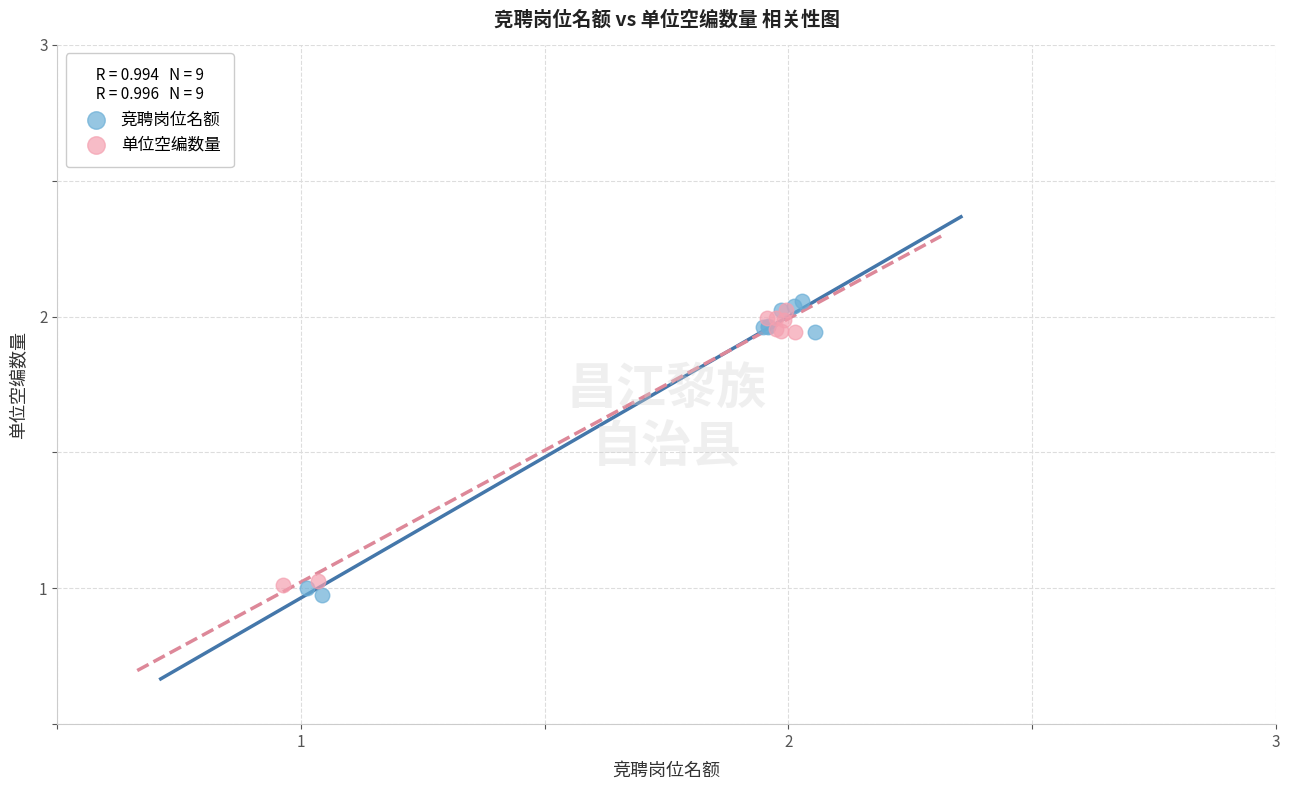

Which series has the largest Y range (max minus min)?

竞聘岗位名额